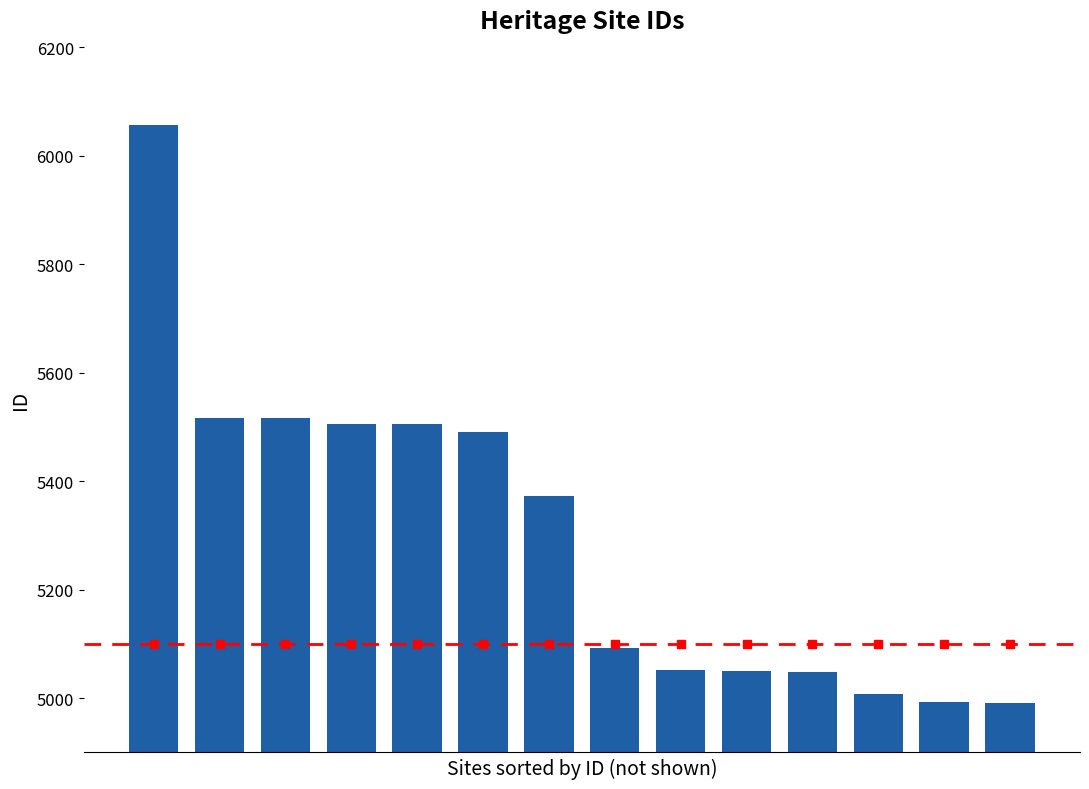

Reading left to right, extract all data points from this chart.

6057	5517	5516	5506	5505	5490	5373	5093	5052	5050	5049	5007	4992	4990